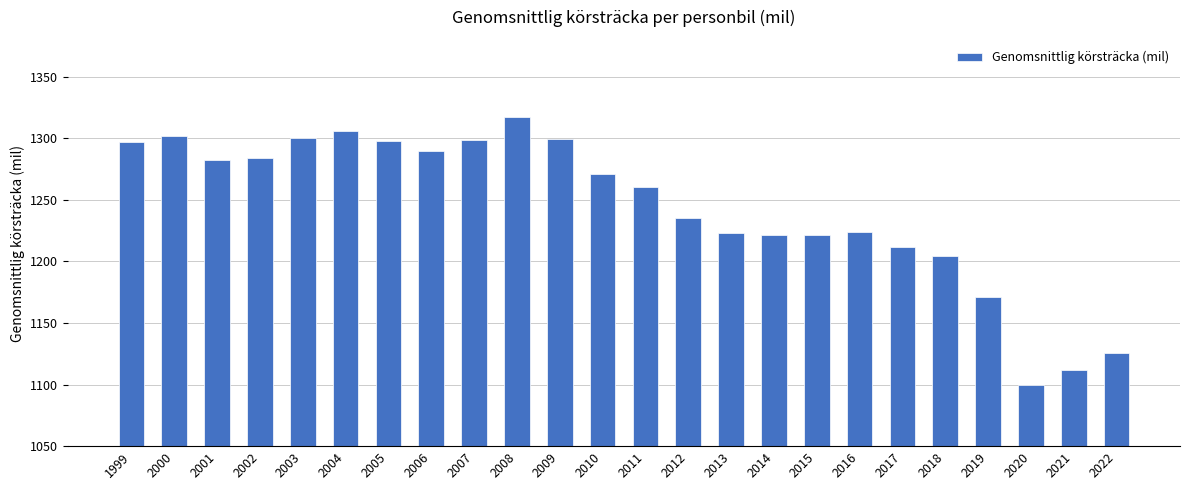

Is it true that the value at 2013 is 290.9?

False